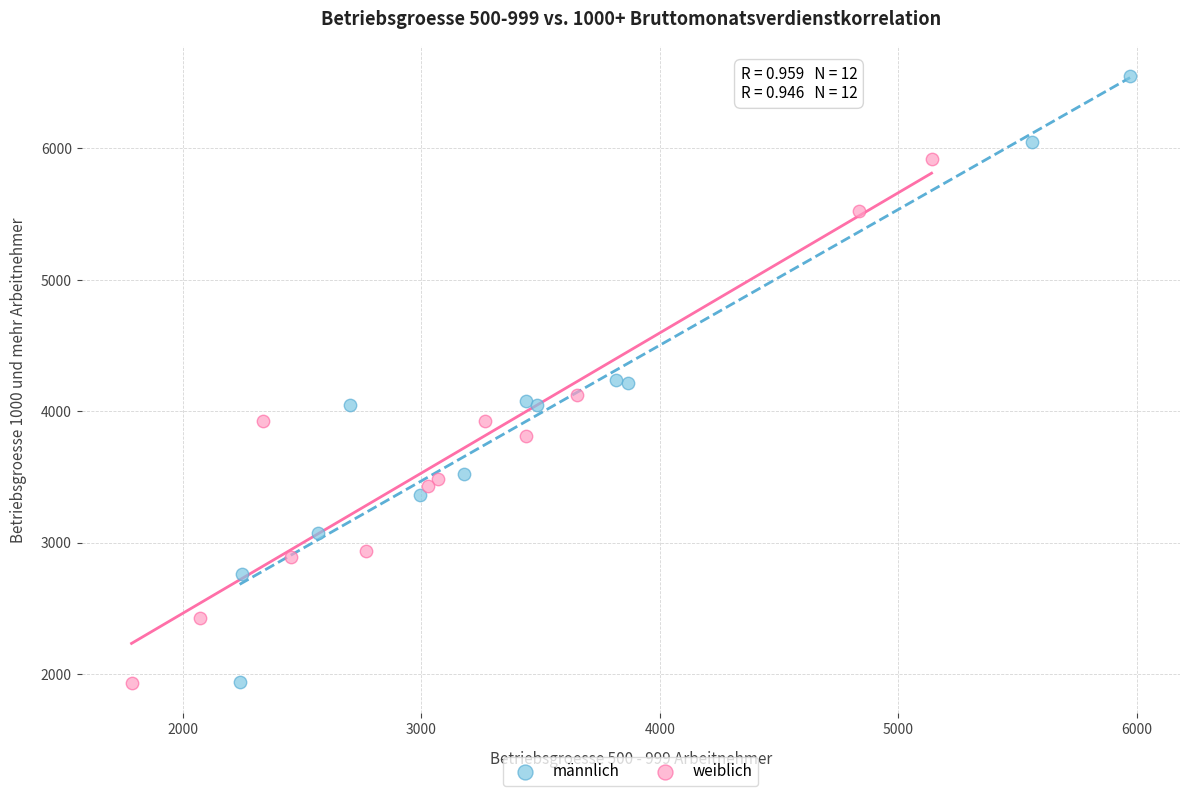

Which series has the largest Y range (max minus min)?

männlich